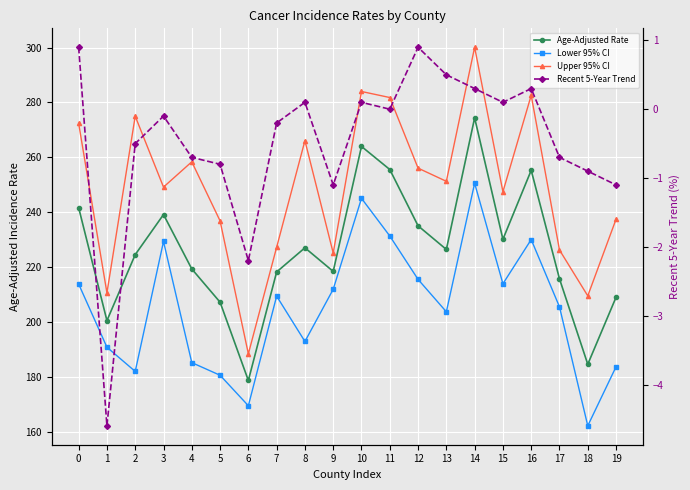

How many data points does each series have?

20